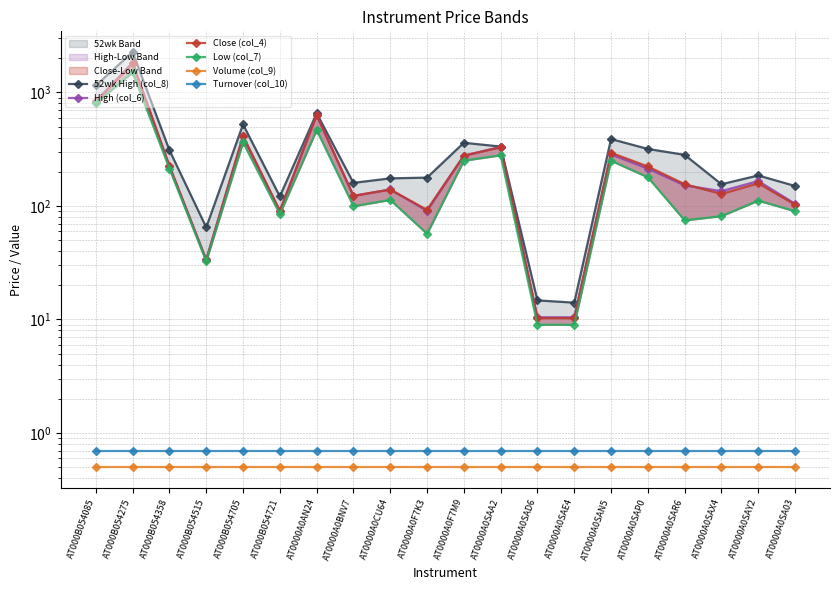

List the series in order of their peak value, highest first.

52wk High (col_8), High (col_6), Close (col_4), Low (col_7), Turnover (col_10), Volume (col_9)